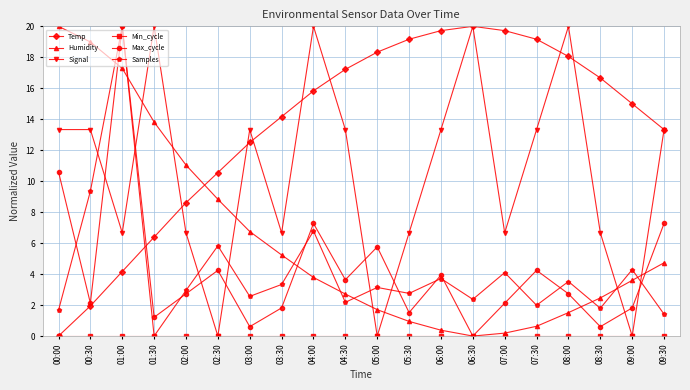

What is the average value of the Signal series?

10.7